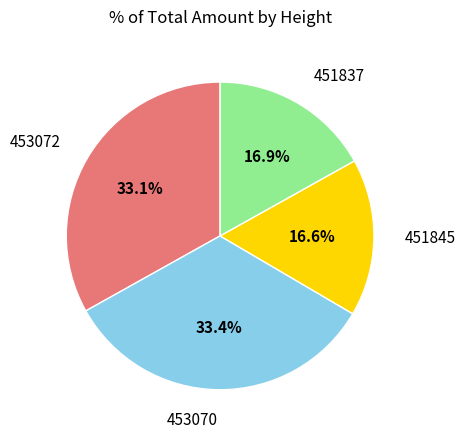

Does any single category account for the majority?

No